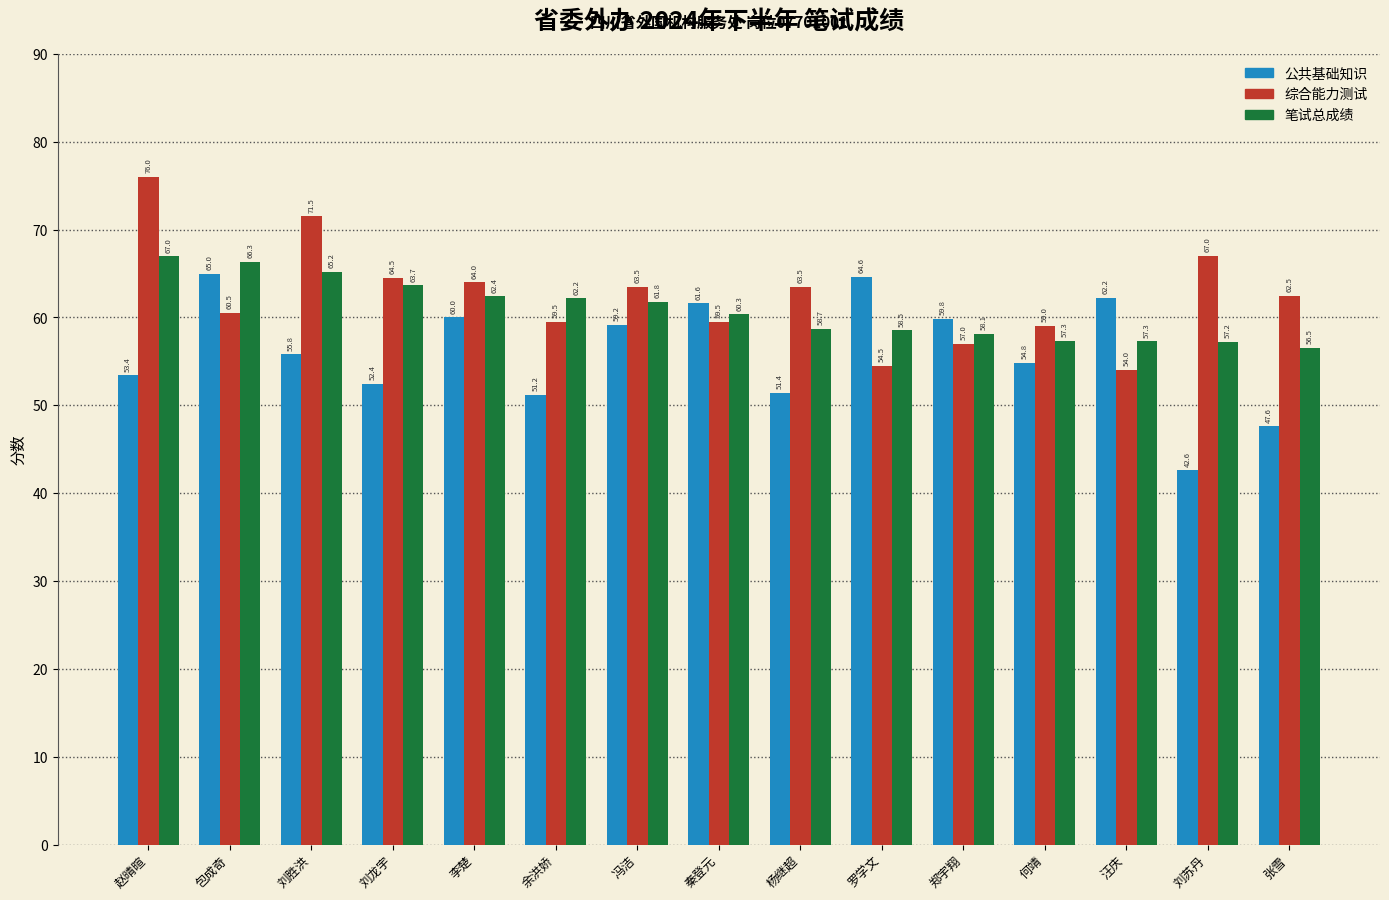

Reading left to right, what are all the values shown in this chart?

公共基础知识: 赵晴暄=53.4	包成奇=65.0	刘胜洪=55.8	刘龙宇=52.4	李楚=60.0	余洪娇=51.2	冯洁=59.2	秦登元=61.6	杨继超=51.4	罗学文=64.6	郑宇翔=59.8	何靖=54.8	汪庆=62.2	刘苏丹=42.6	张雪=47.6
综合能力测试: 赵晴暄=76.0	包成奇=60.5	刘胜洪=71.5	刘龙宇=64.5	李楚=64.0	余洪娇=59.5	冯洁=63.5	秦登元=59.5	杨继超=63.5	罗学文=54.5	郑宇翔=57.0	何靖=59.0	汪庆=54.0	刘苏丹=67.0	张雪=62.5
笔试总成绩: 赵晴暄=67.0	包成奇=66.3	刘胜洪=65.2	刘龙宇=63.7	李楚=62.4	余洪娇=62.2	冯洁=61.8	秦登元=60.3	杨继超=58.7	罗学文=58.5	郑宇翔=58.1	何靖=57.3	汪庆=57.3	刘苏丹=57.2	张雪=56.5